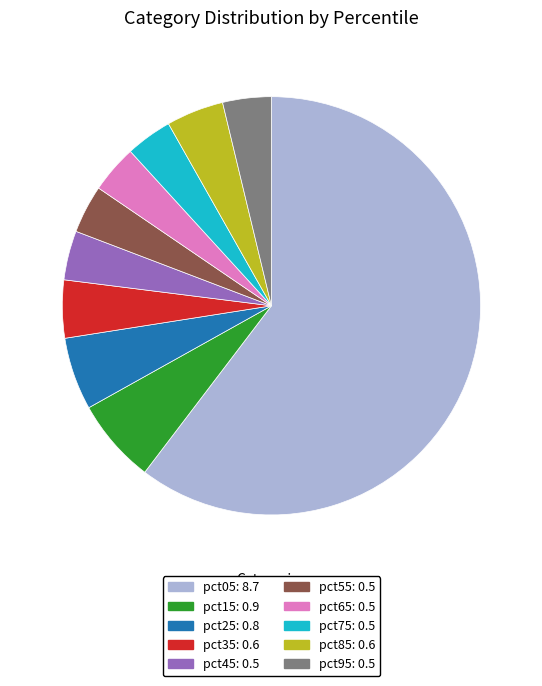

Which slice is the largest?

pct05